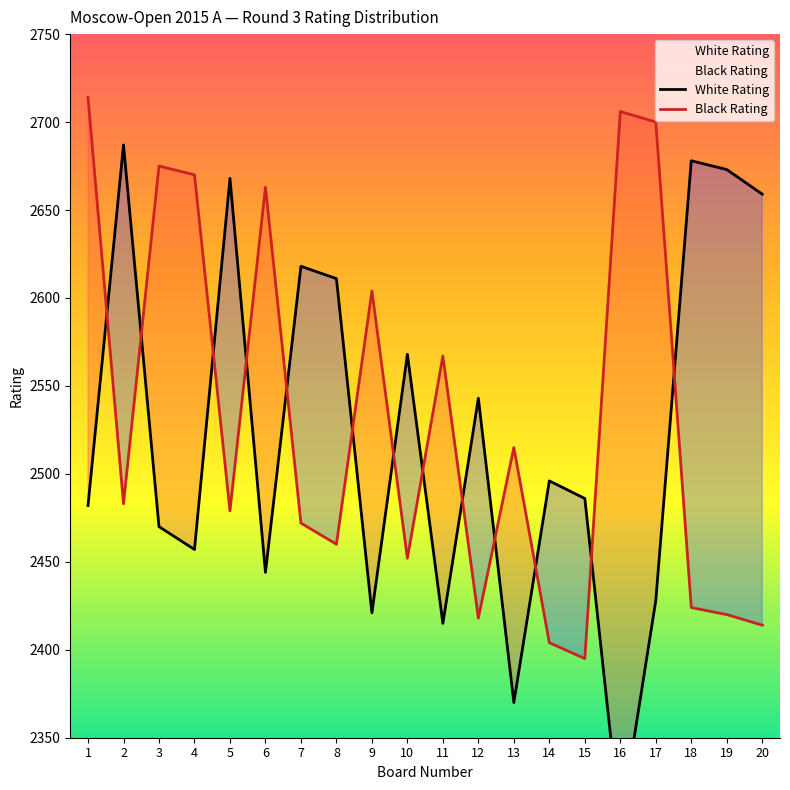

What is the approximate value of Black Rating at 17?

2700